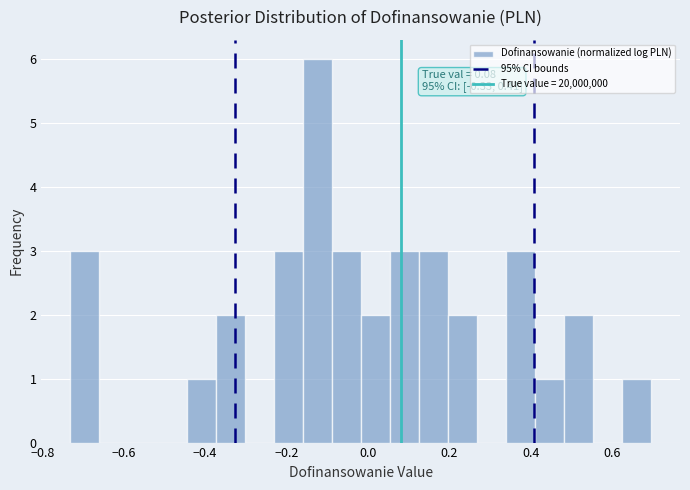

Around what value on the x-axis is the tallest bar? Give the approximate position of its centre, as read against the axis.

-0.12